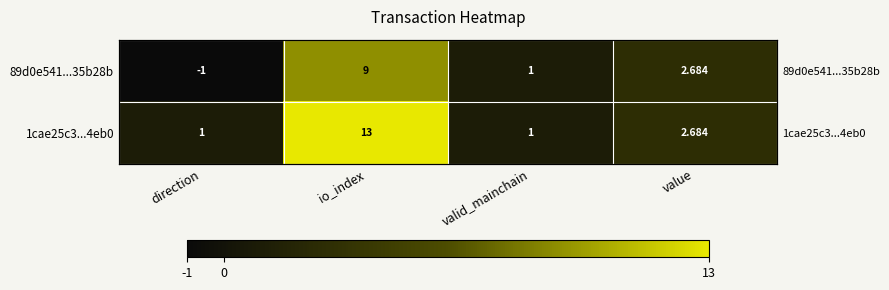

How many values in the 1cae25c3...4eb0 series exceed 2?

2